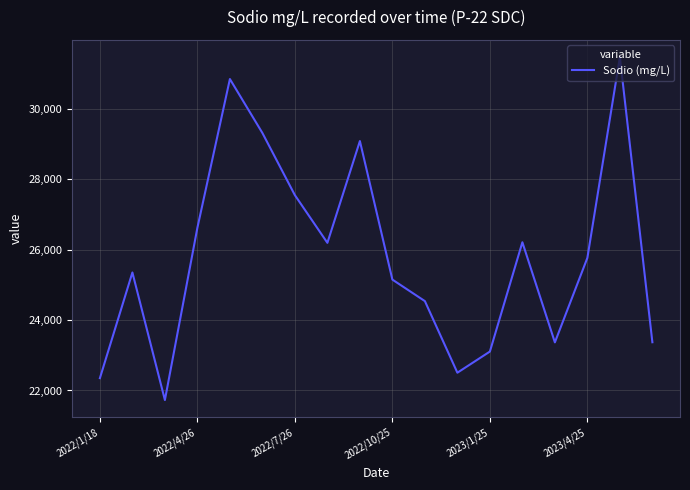

What is the smallest value displayed?

21728.8